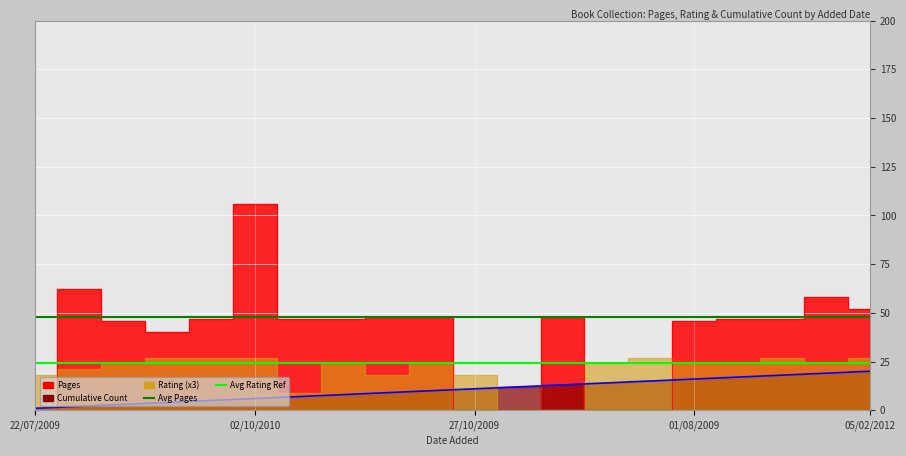

The value of Avg Rating Ref at 22/07/2009 is 15. True or false?

False